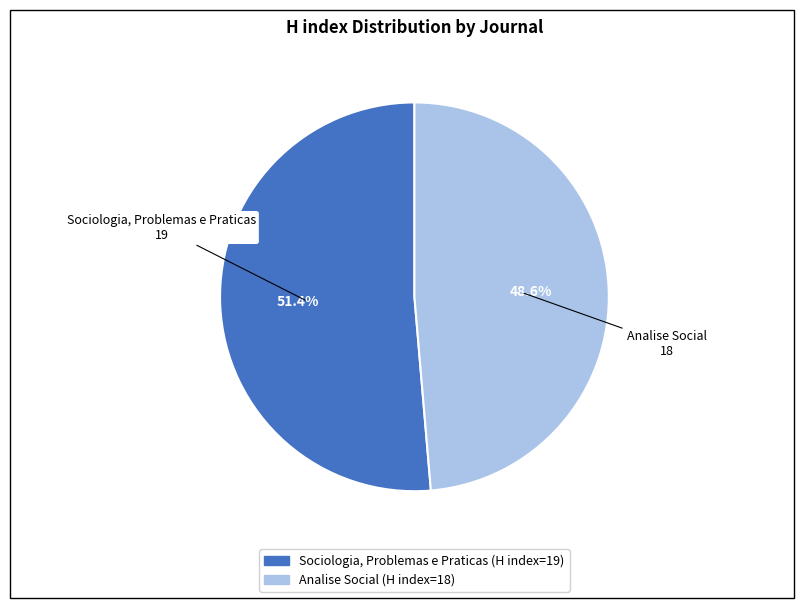

Which category has the smallest portion of the pie?

Analise Social